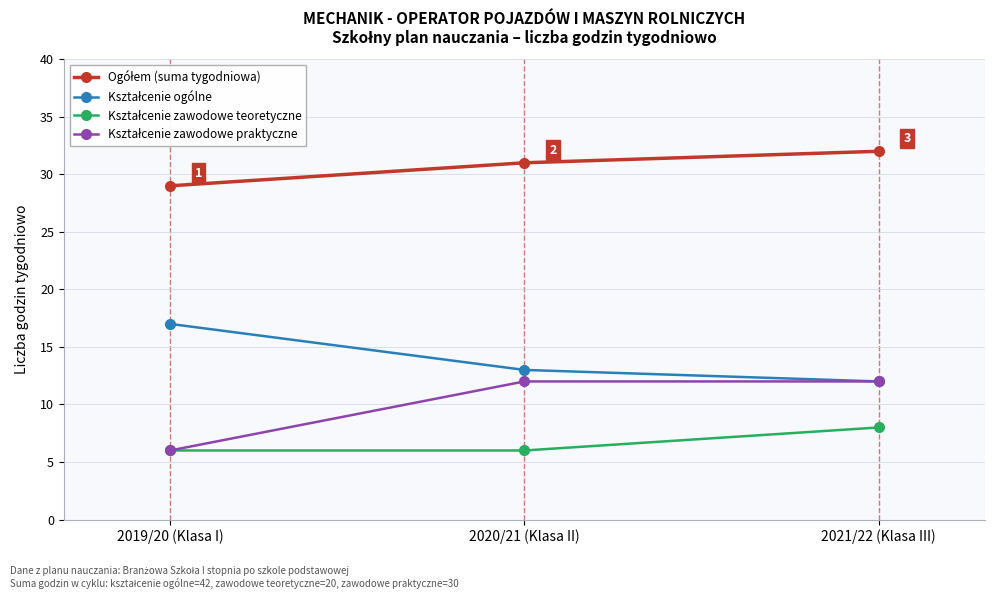

What is the difference between the highest and lowest values at 2021/22 (Klasa III)?

24